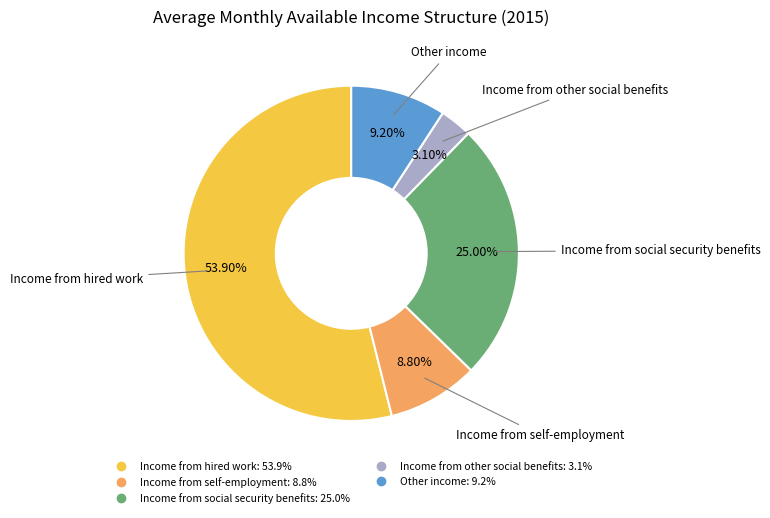

Approximately how many times larger is the value at Other income compared to Income from other social benefits?

3.0